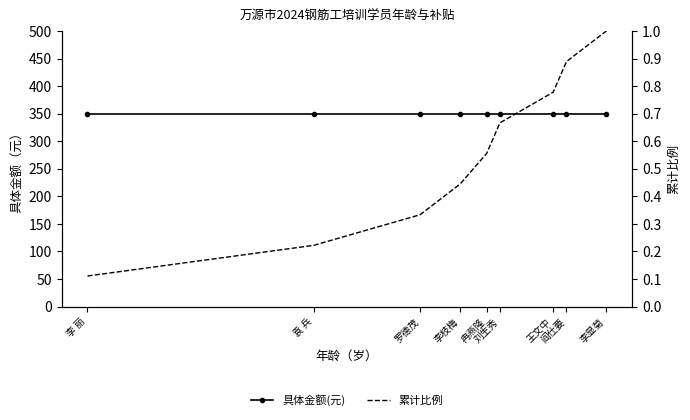

What are all the series names shown in the legend?

具体金额(元), 累计比例